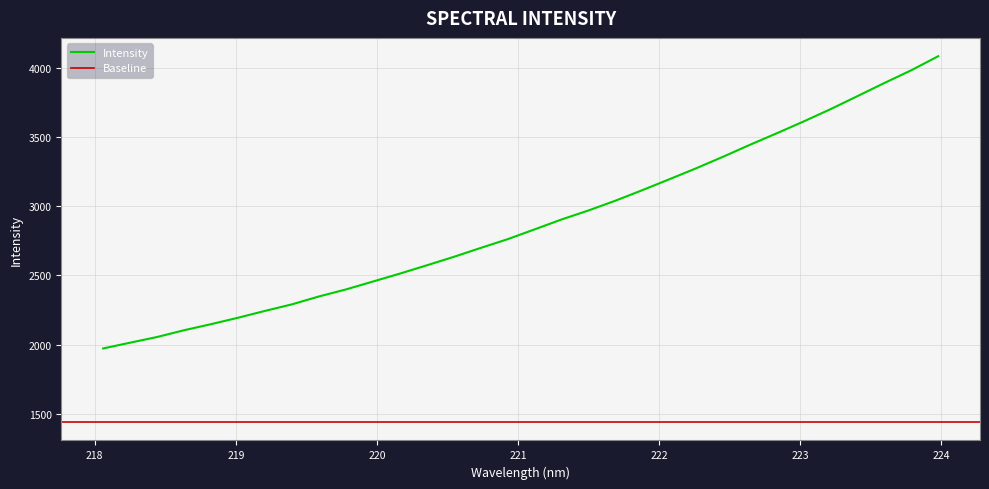

What is the change in value from 219.0156 to 219.7801?

+204.4